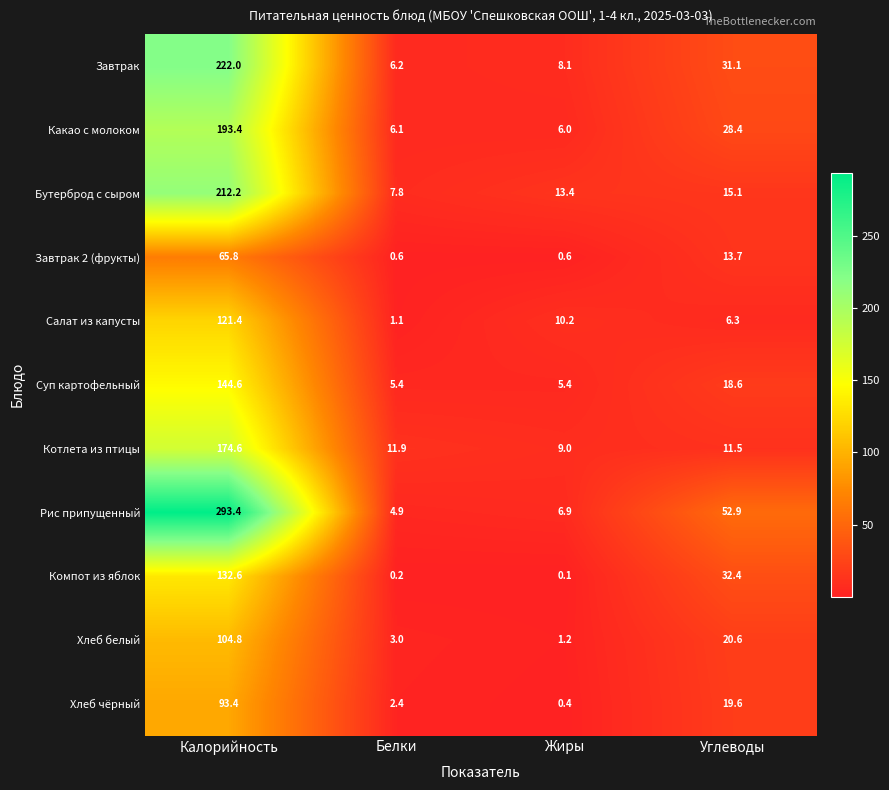

Between Жиры and Углеводы, which series saw the biggest shift?

Рис припущенный